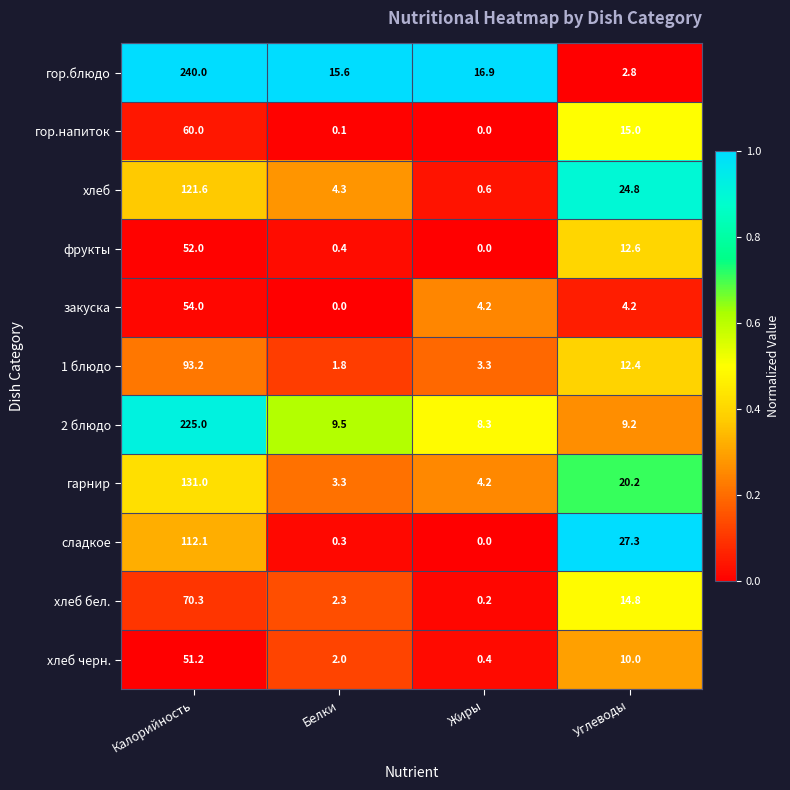

Which category has the lowest value in the гарнир series?

Белки